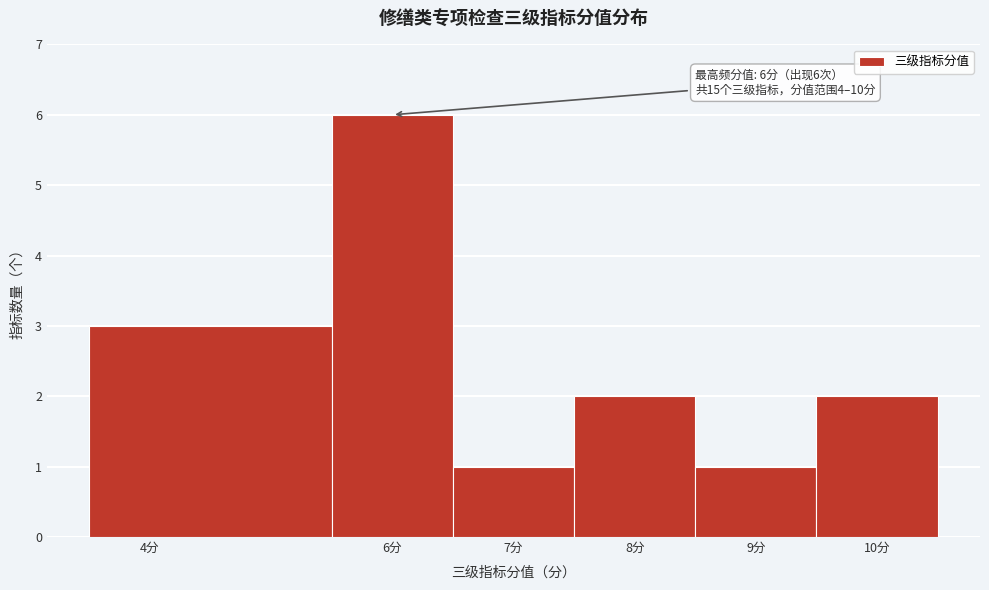

Over which range of the x-axis is the bar tallest?

5.5 to 6.5